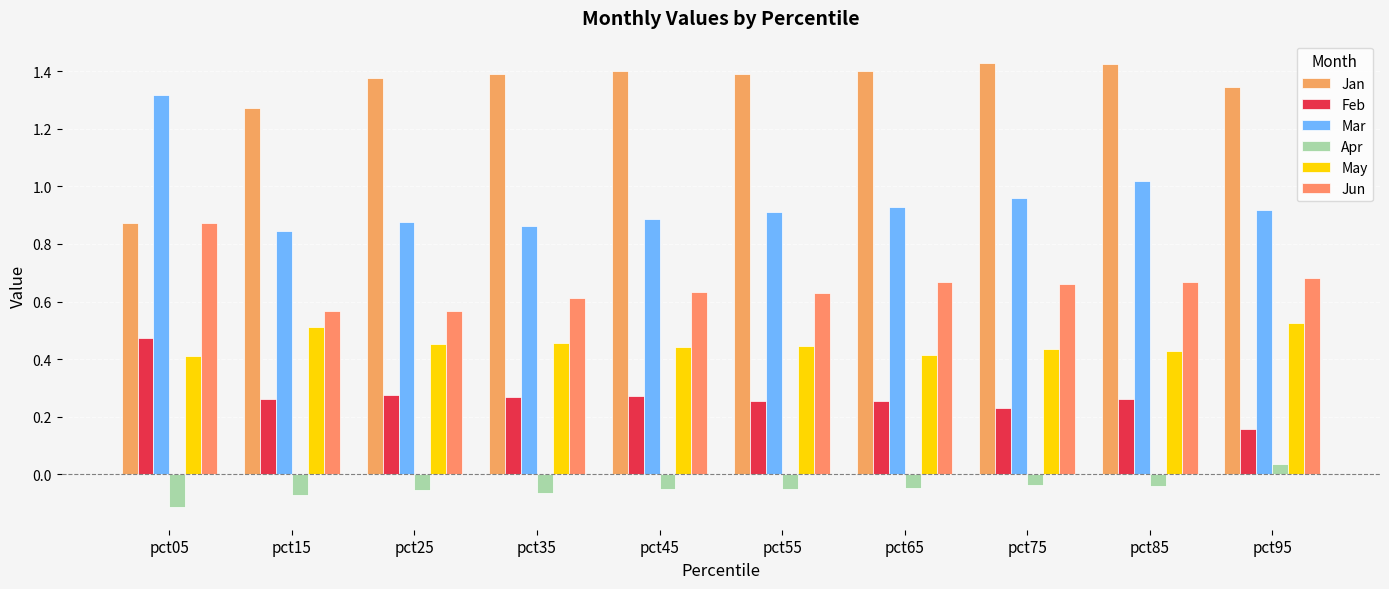

Which series has the largest range (max minus min)?

Jan